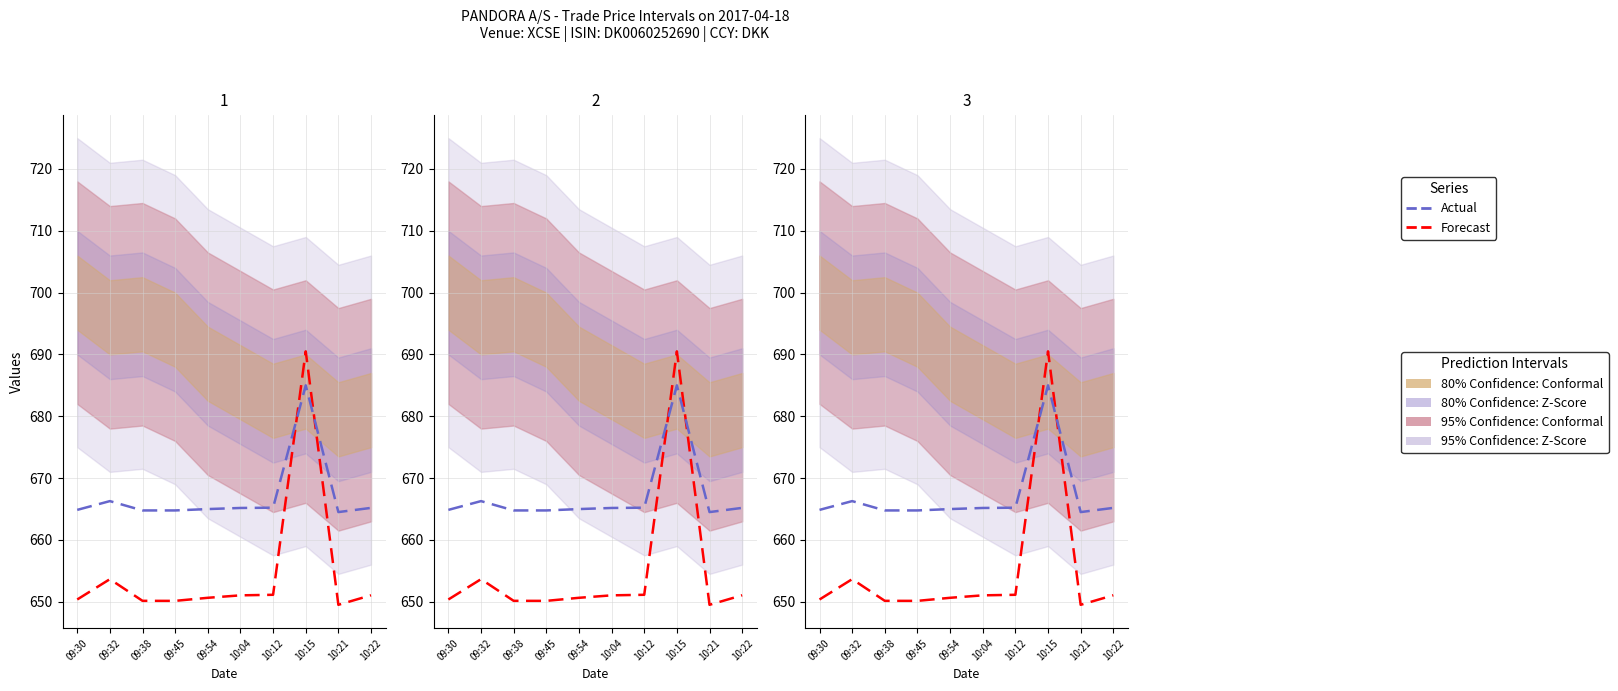

Is this an area chart (filled region under the line)?

No